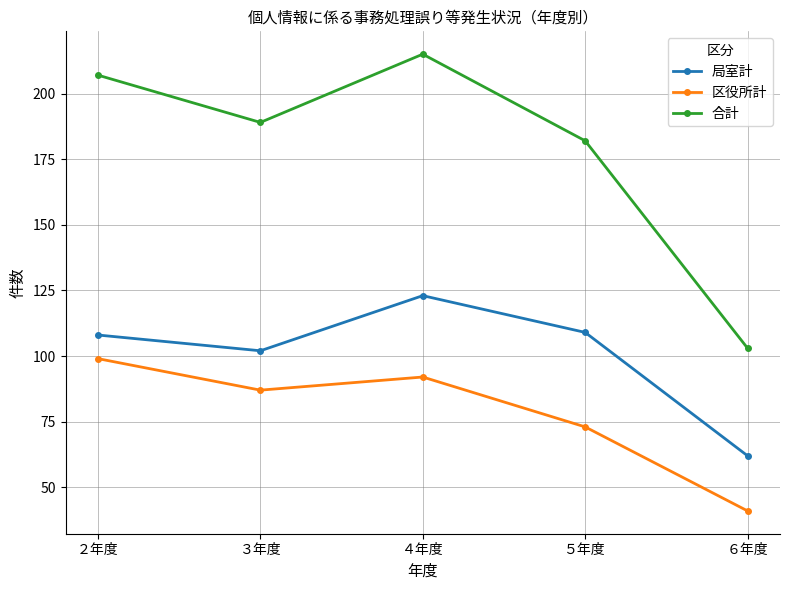

True or false: 区役所計 and 合計 cross at least once.

False